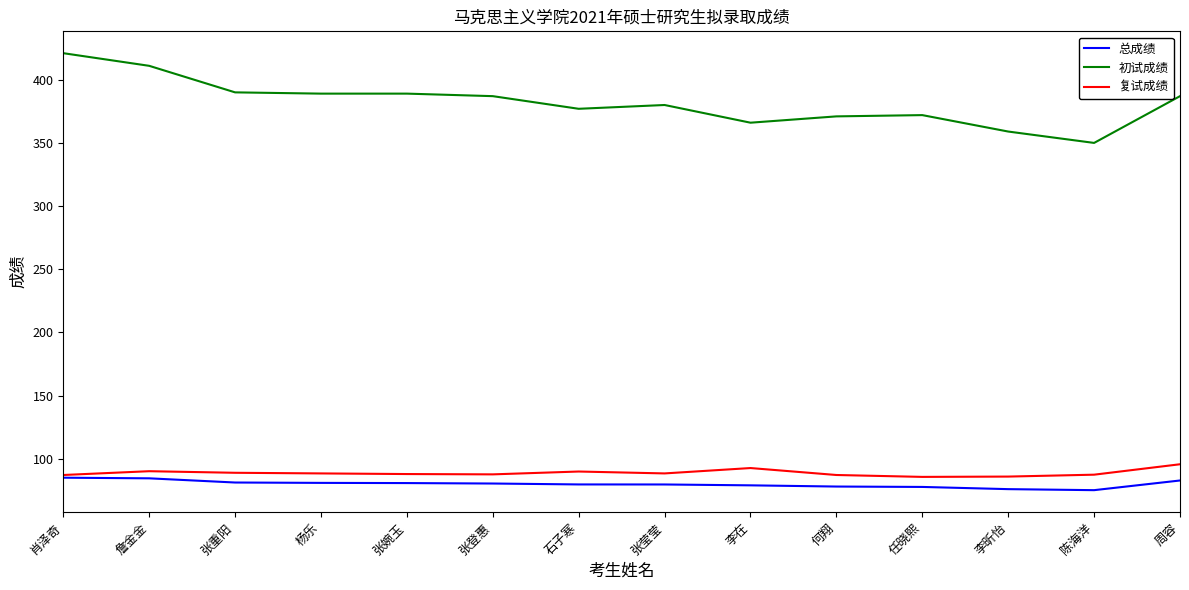

What is the maximum value for 初试成绩?

421.0